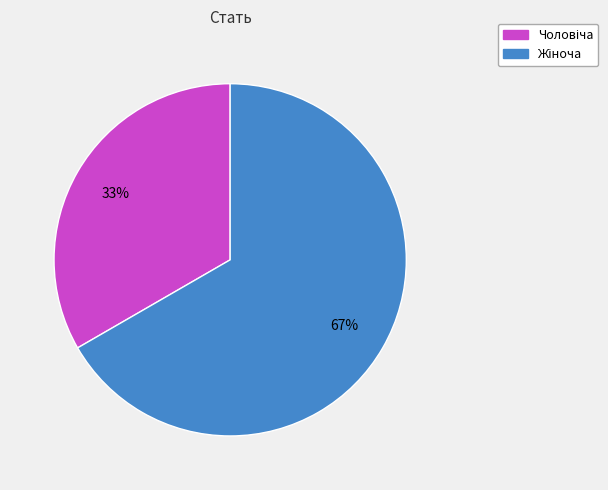

To the nearest percent, what is the average slice percentage?

50%